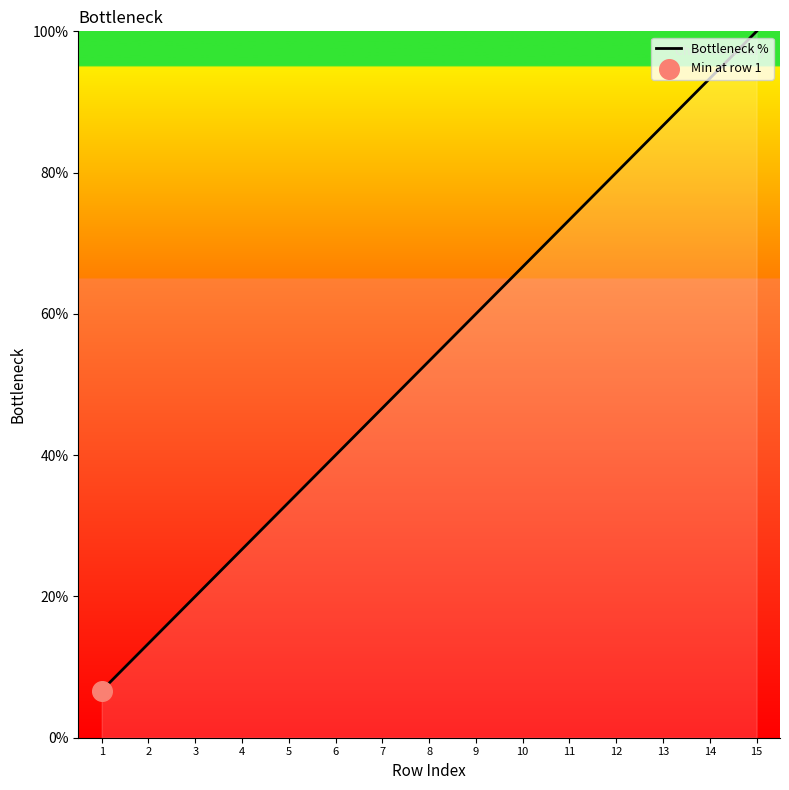

What is the change in value from 3 to 14?

+73.3